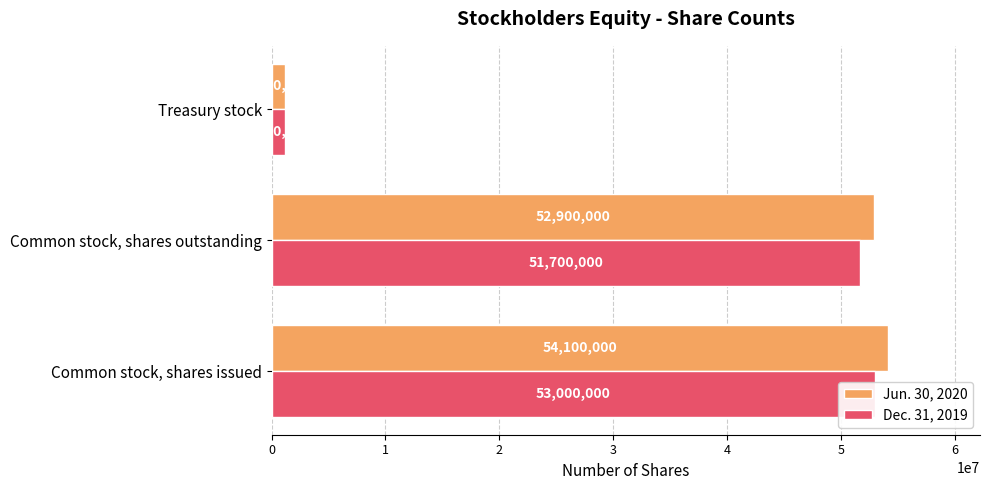

Is the value of Jun. 30, 2020 at Common stock, shares issued greater than the value of Dec. 31, 2019 at Common stock, shares outstanding?

Yes